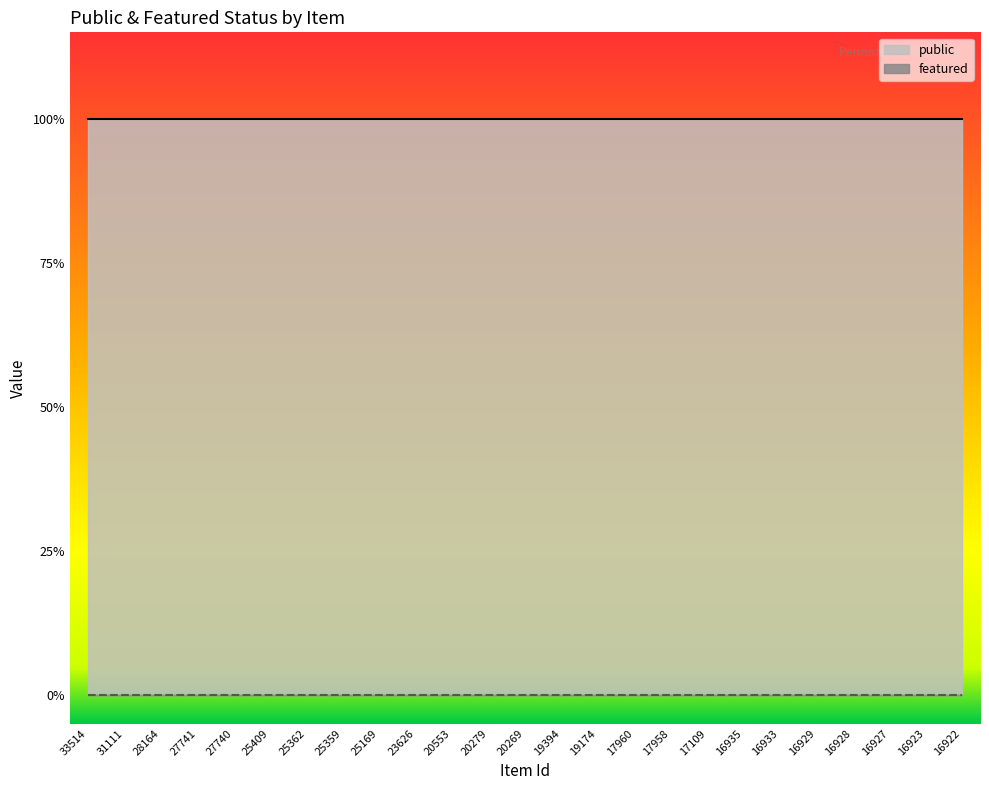

Reading left to right, what are all the values shown in this chart?

public: 1	1	1	1	1	1	1	1	1	1	1	1	1	1	1	1	1	1	1	1	1	1	1	1	1
featured: 0	0	0	0	0	0	0	0	0	0	0	0	0	0	0	0	0	0	0	0	0	0	0	0	0